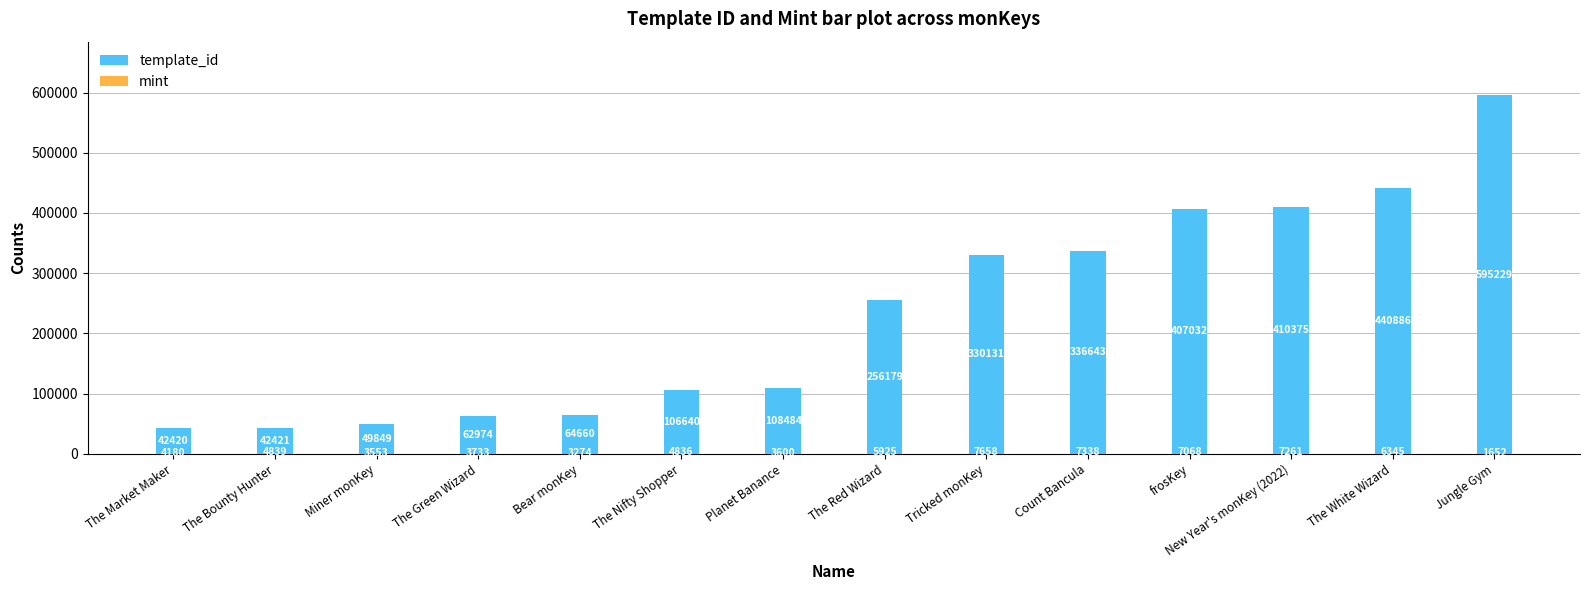

What is the total value across all series at The White Wizard?

447231